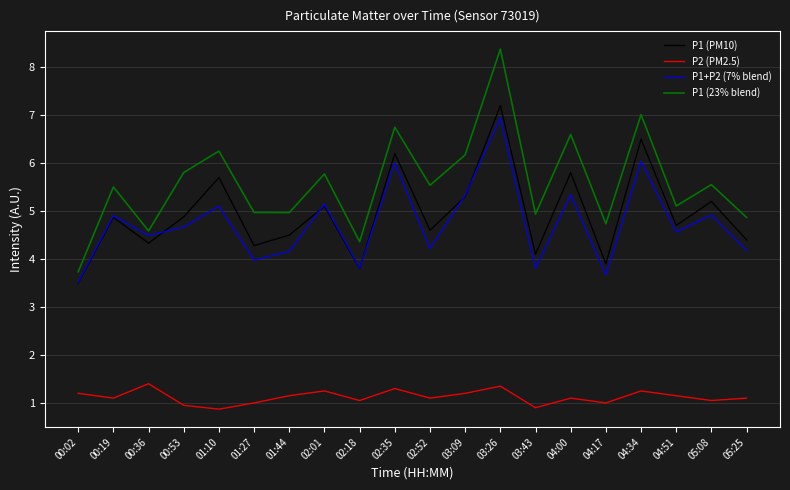

True or false: P2 (PM2.5) has a value of 1.5 at 02:18.

False